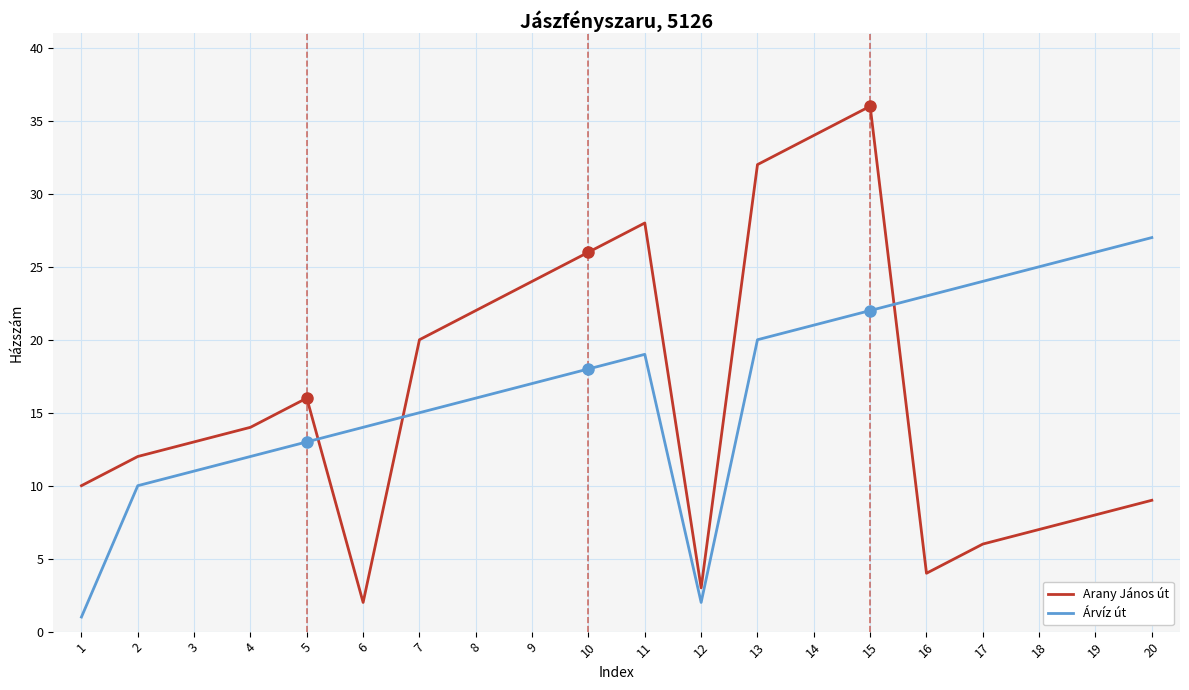

Which series ends up on top after the final intersection of Árvíz út and Arany János út?

Árvíz út